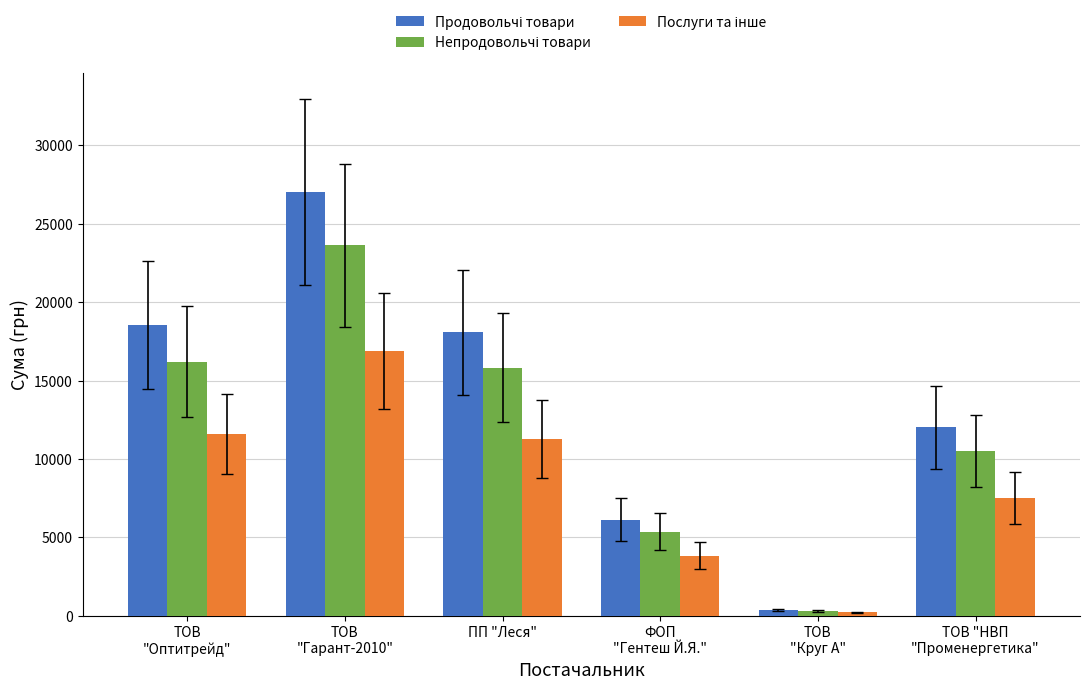

At how many categories does at least one series exceed 11845?

4